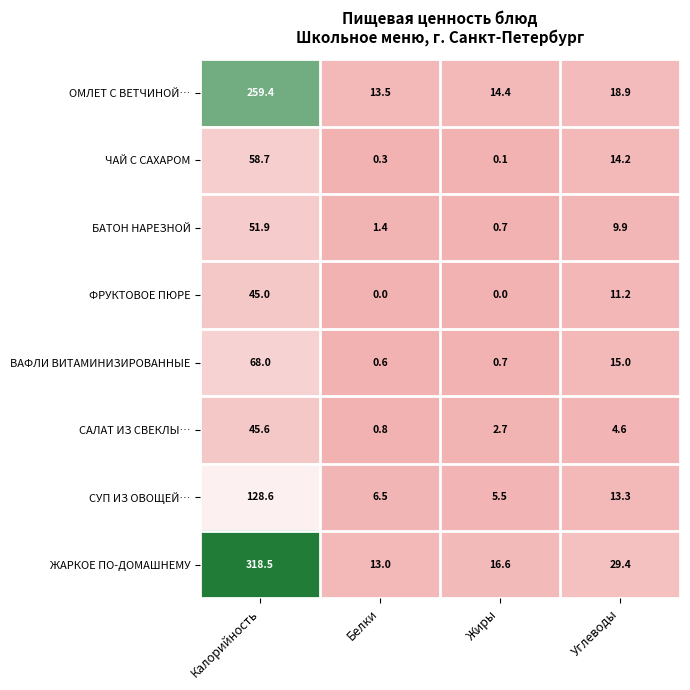

What is the maximum value shown in the chart?

318.5